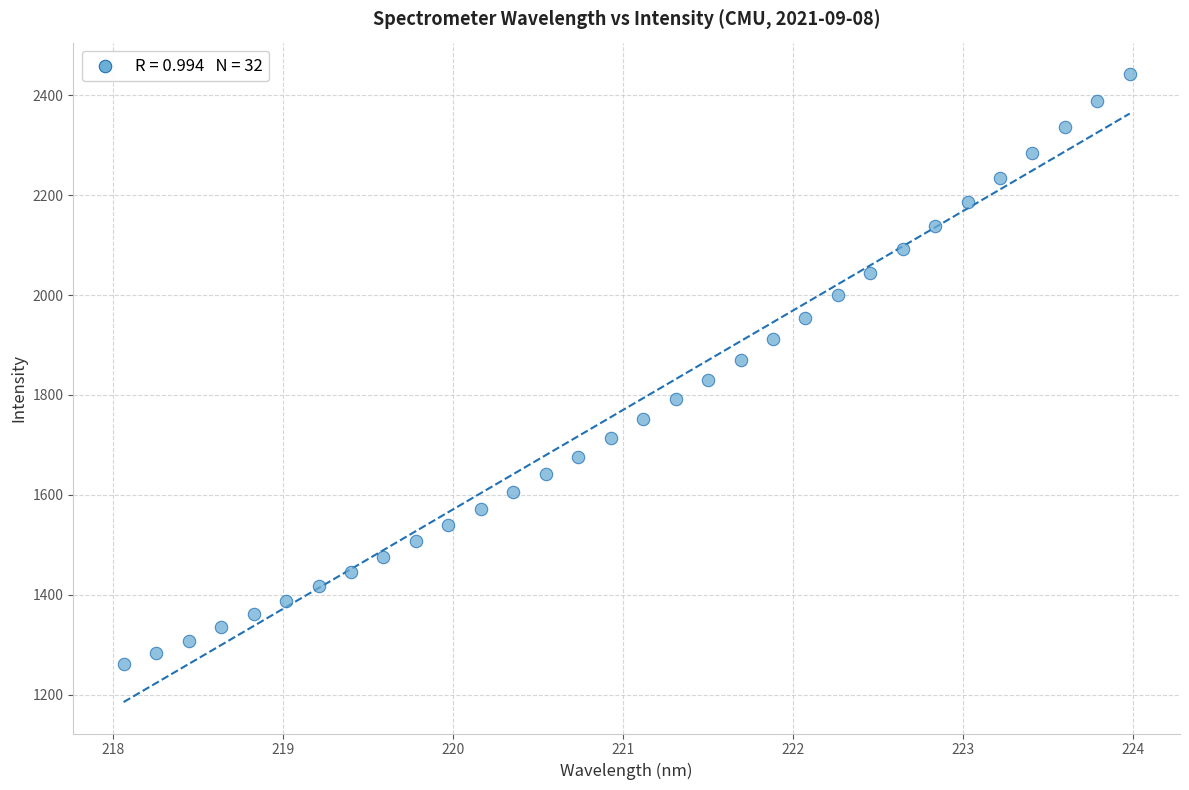

What is the range of Y values (max minus min)?

1182.1